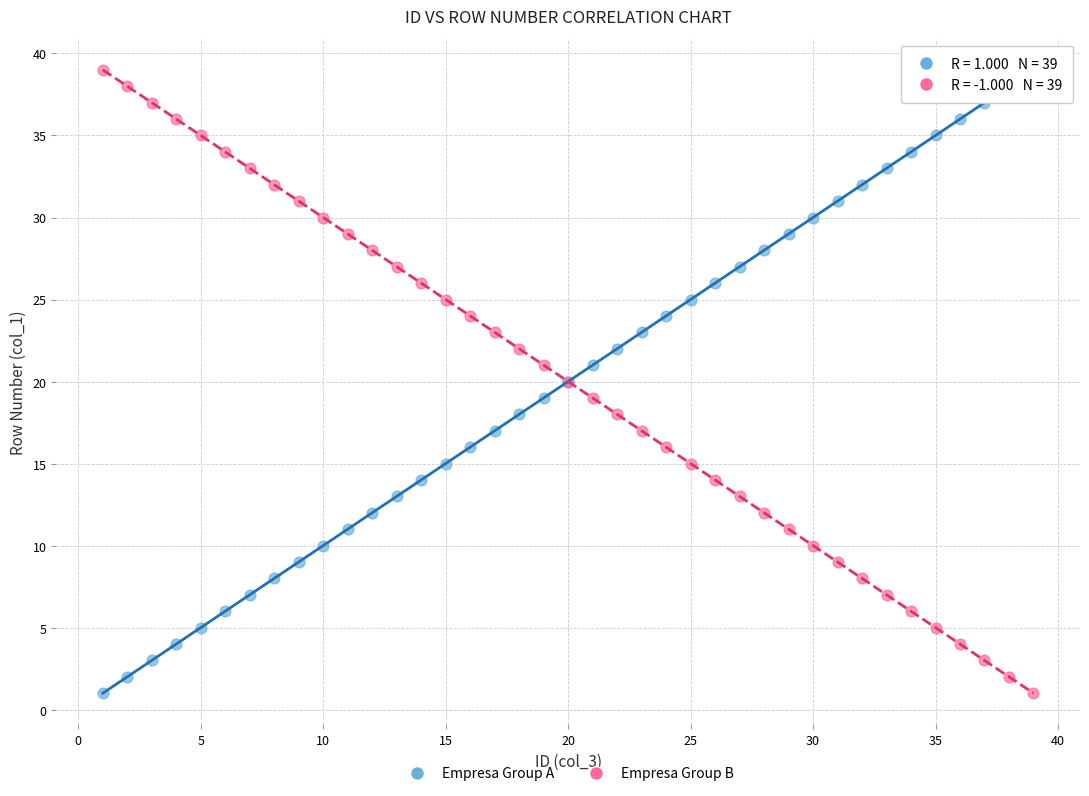

What are all the series names shown in the legend?

Empresa Group A, Empresa Group B